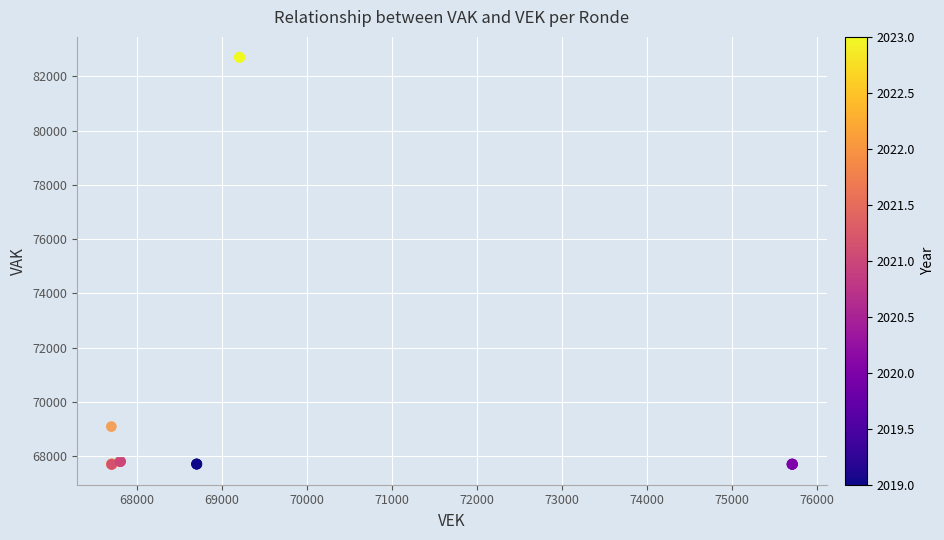

What Y value in the scatter plot is closest to 75204?

69093.1